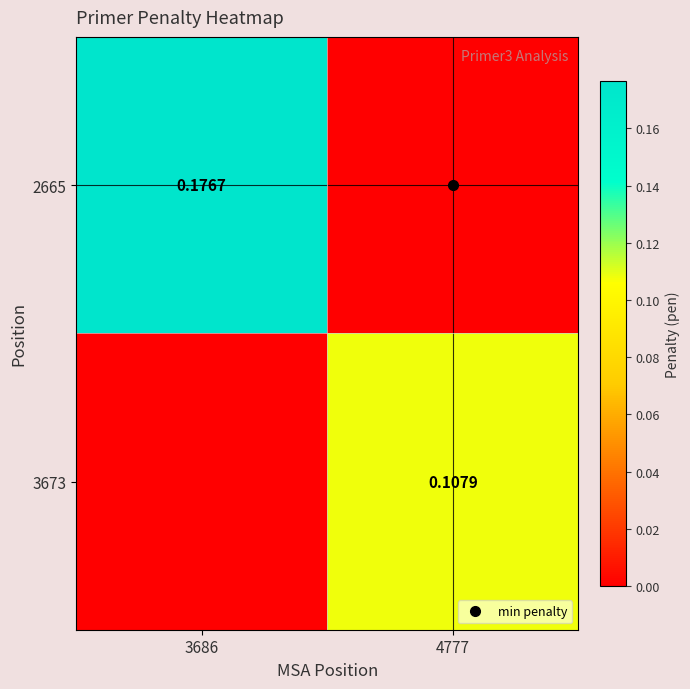

True or false: 3673 has a value of 0.1 at 4777.

False